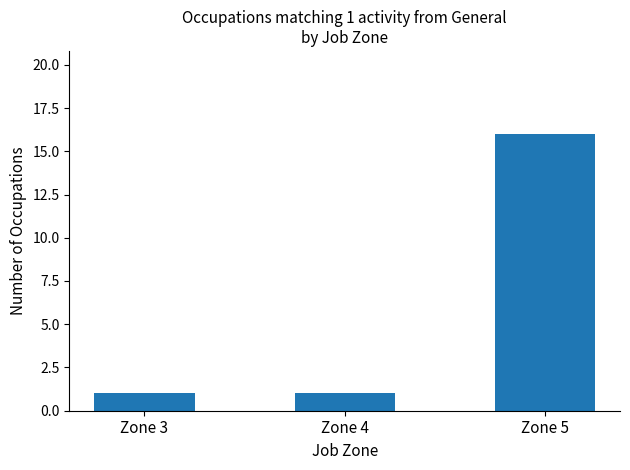

What is the maximum value shown in the chart?

16